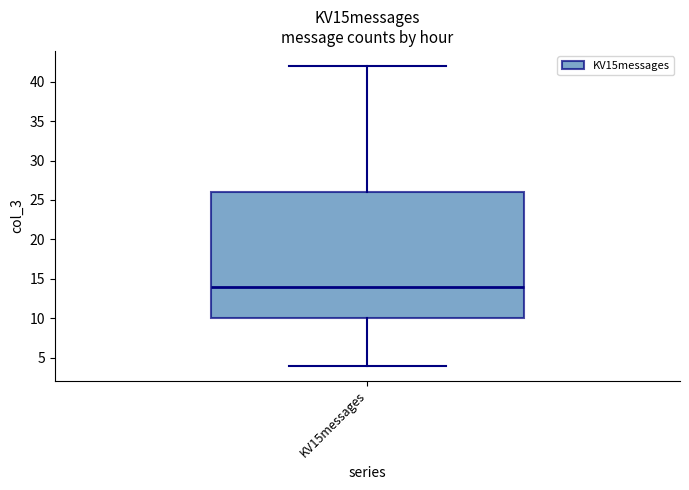

Where is the lower edge of the box for KV15messages on the y-axis? The values are not printed on the chart, so give them approximately, as read against the axis.

10